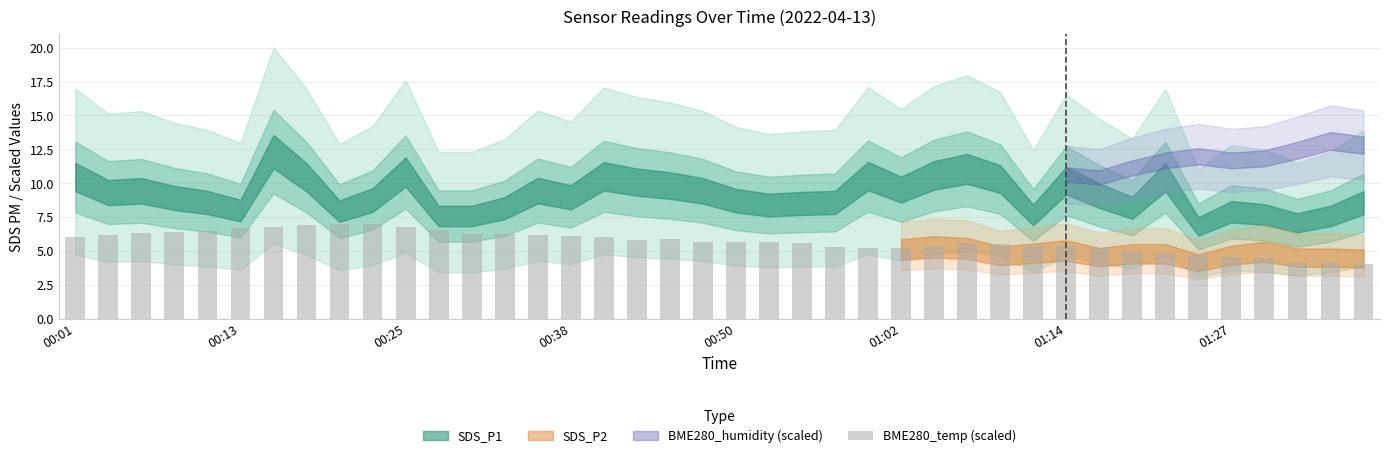

What is the average value?

5.7